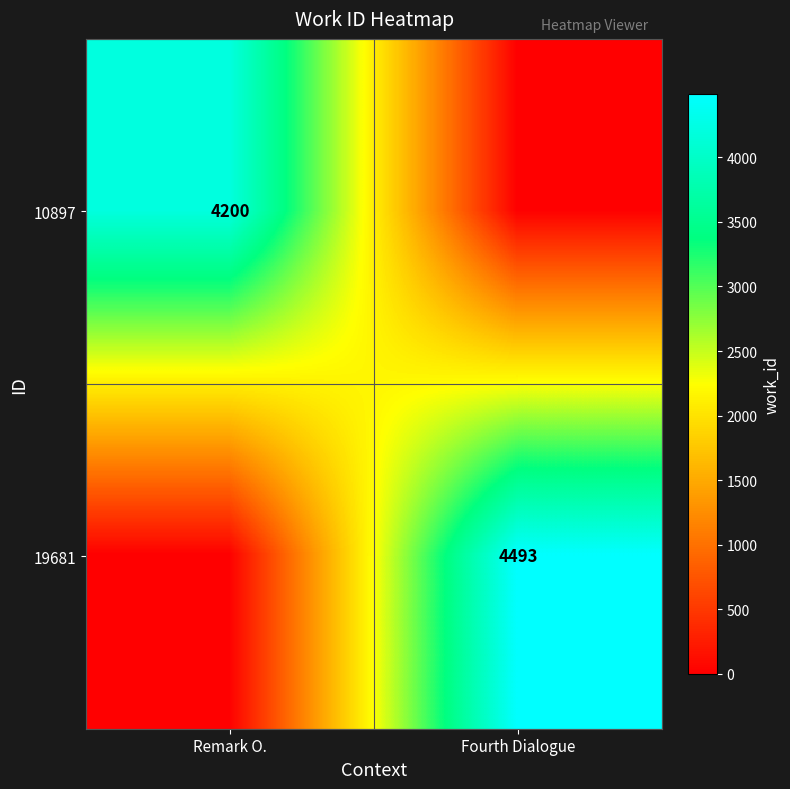

The value of 10897 at Remark O. is 4200. True or false?

True